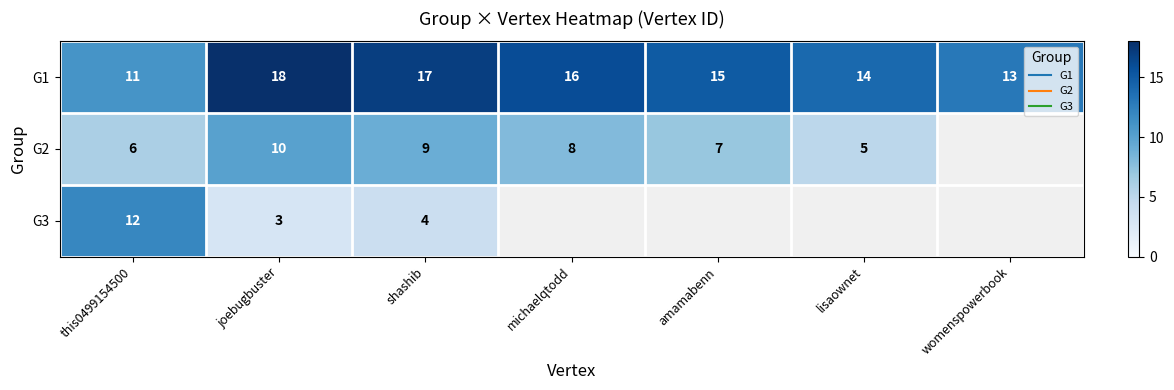

What is the highest value of the G1 series?

18.0